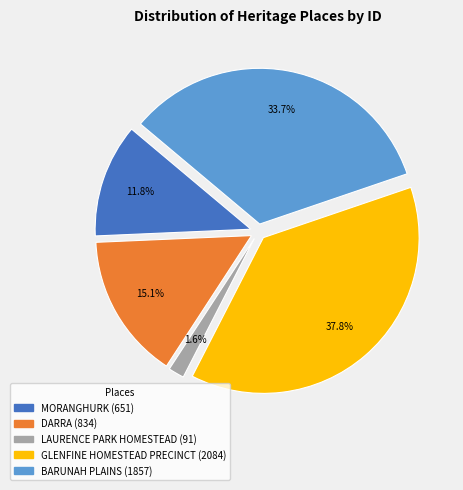

To the nearest percent, what is the difference between the MORANGHURK and GLENFINE HOMESTEAD PRECINCT slice percentages?

26%